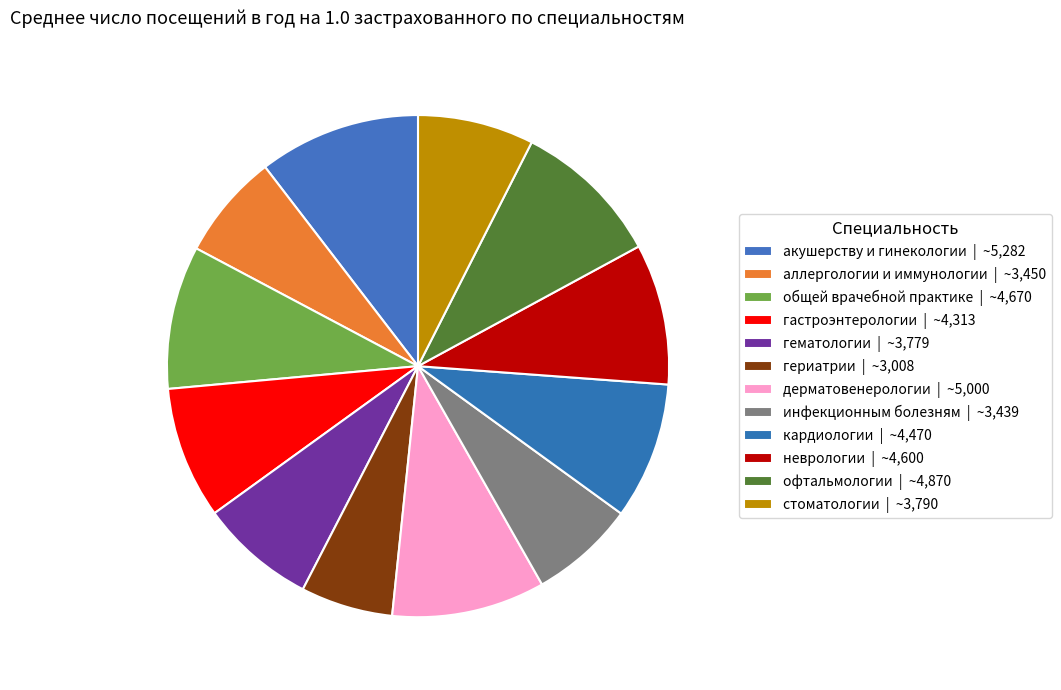

How many segments does this pie chart have?

12